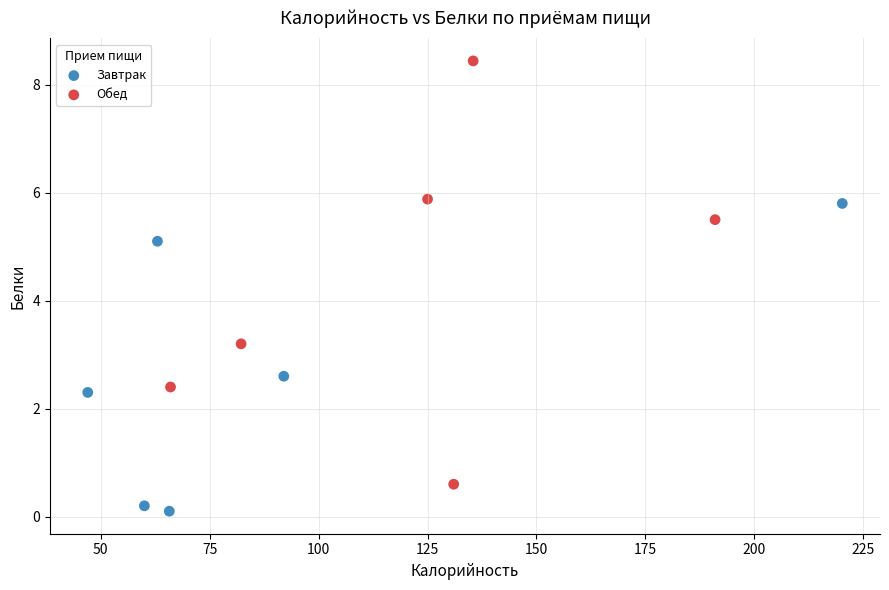

Which series contains the highest Y value?

Обед